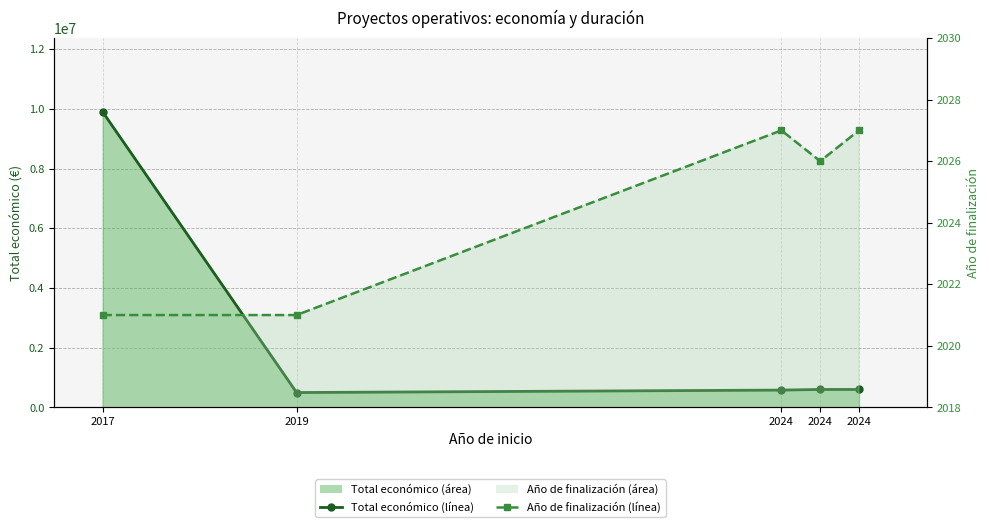

What is the total value across all series at 2019?

499253